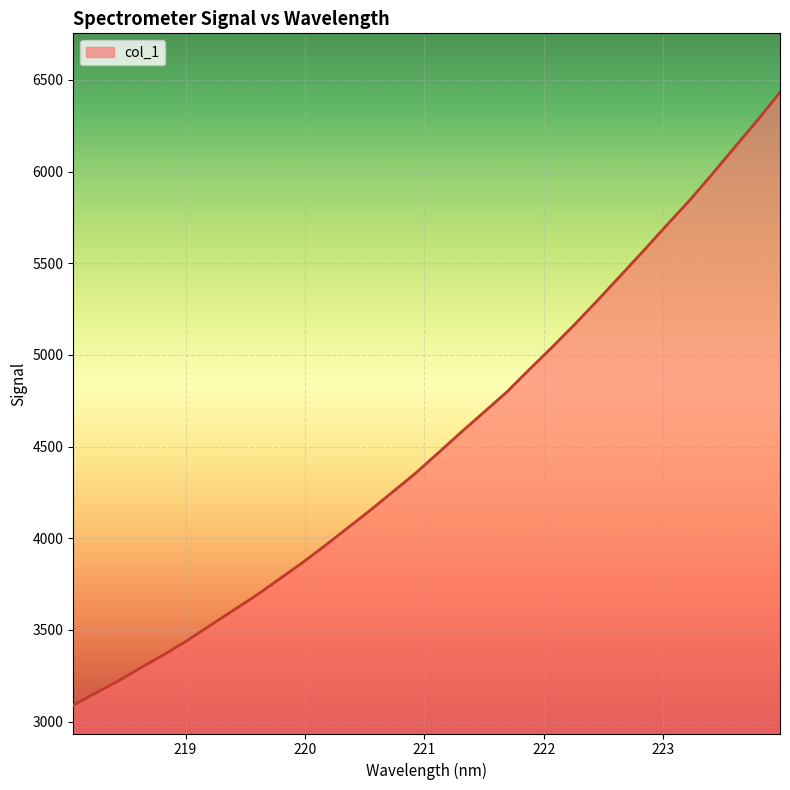

What is the smallest value displayed?

3090.0